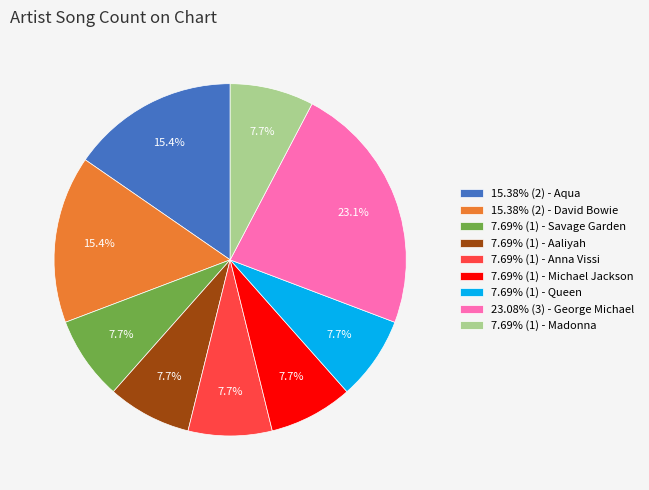

What percentage do 7.69% (1) - Aaliyah and 7.69% (1) - Savage Garden together represent?

15.4%